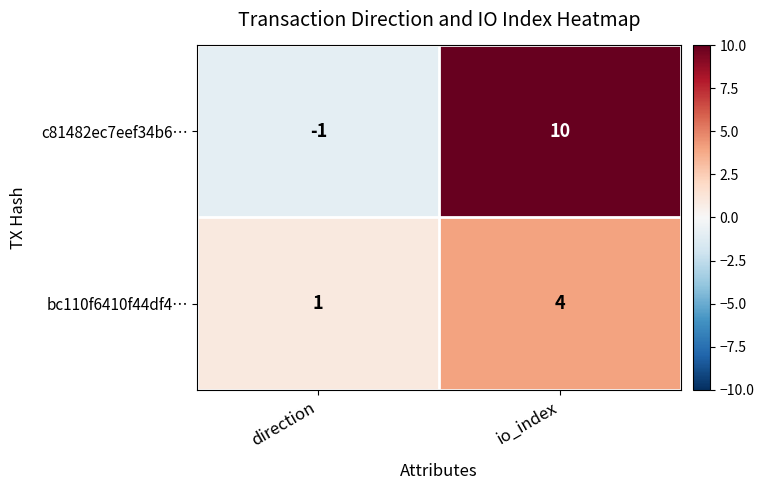

Which series has the largest range (max minus min)?

c81482ec7eef34b6…